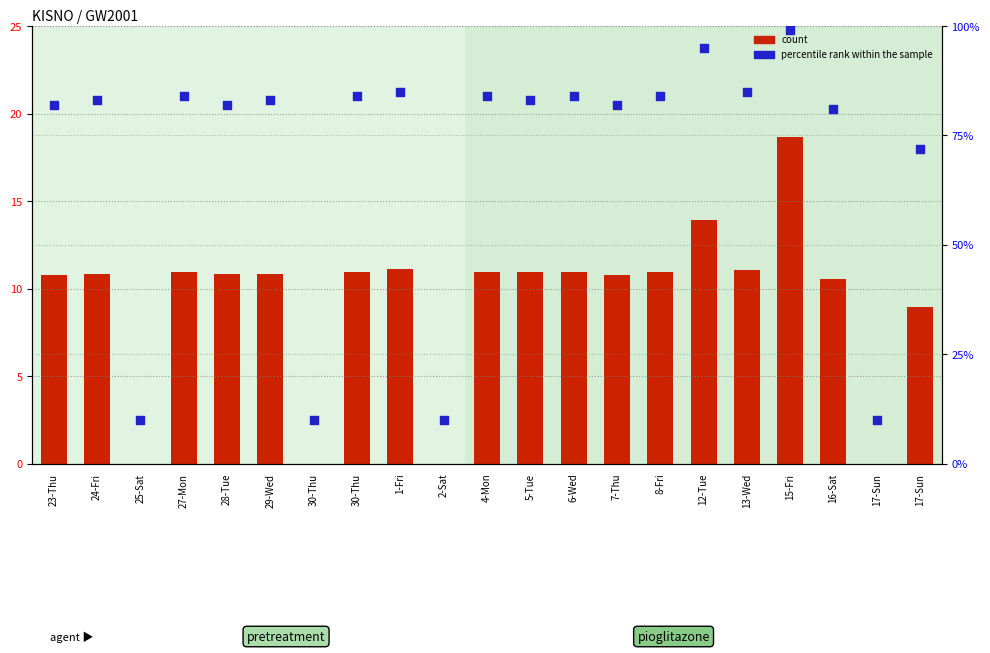

Is the value of count at 8-Fri greater than the value of percentile rank within the sample at 1-Fri?

No